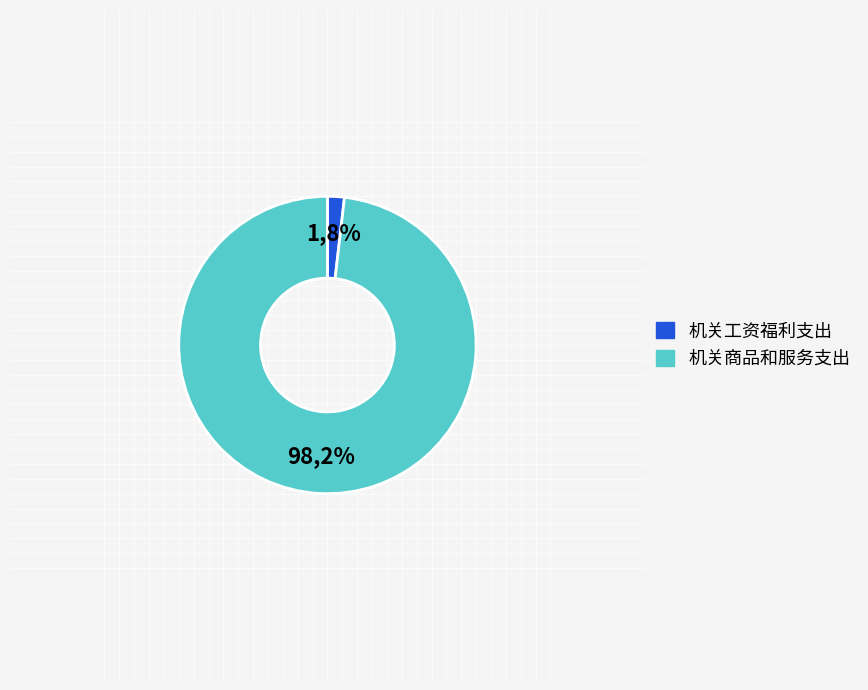

To the nearest percent, what is the difference between the largest and smallest slice percentages?

96%